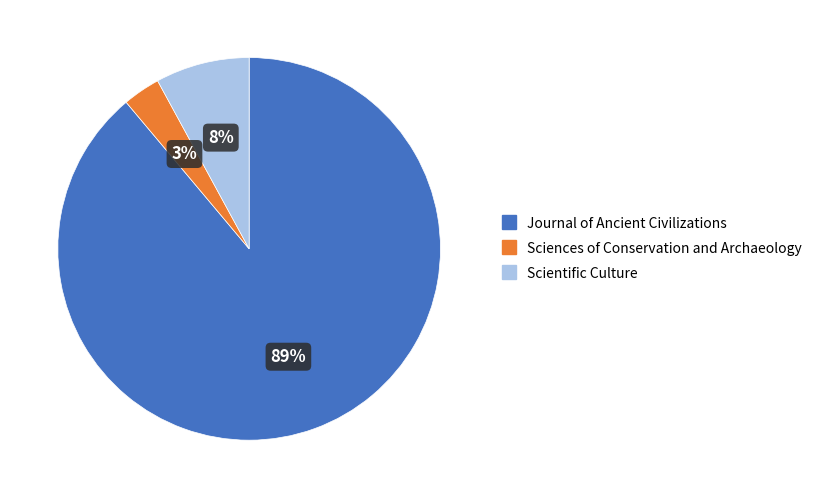

Is Sciences of Conservation and Archaeology the majority of the pie?

No